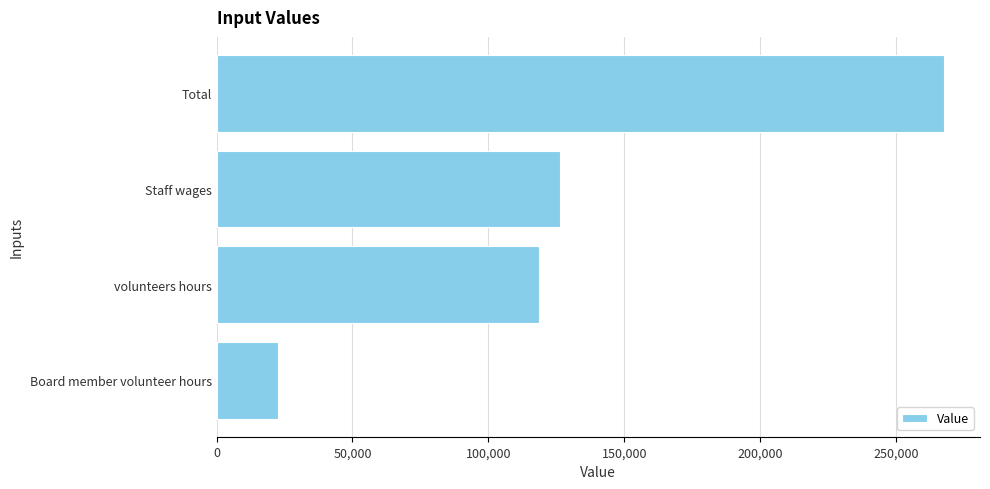

Reading top to bottom, list all the values displayed in this chart.

267440	126440	118500	22500